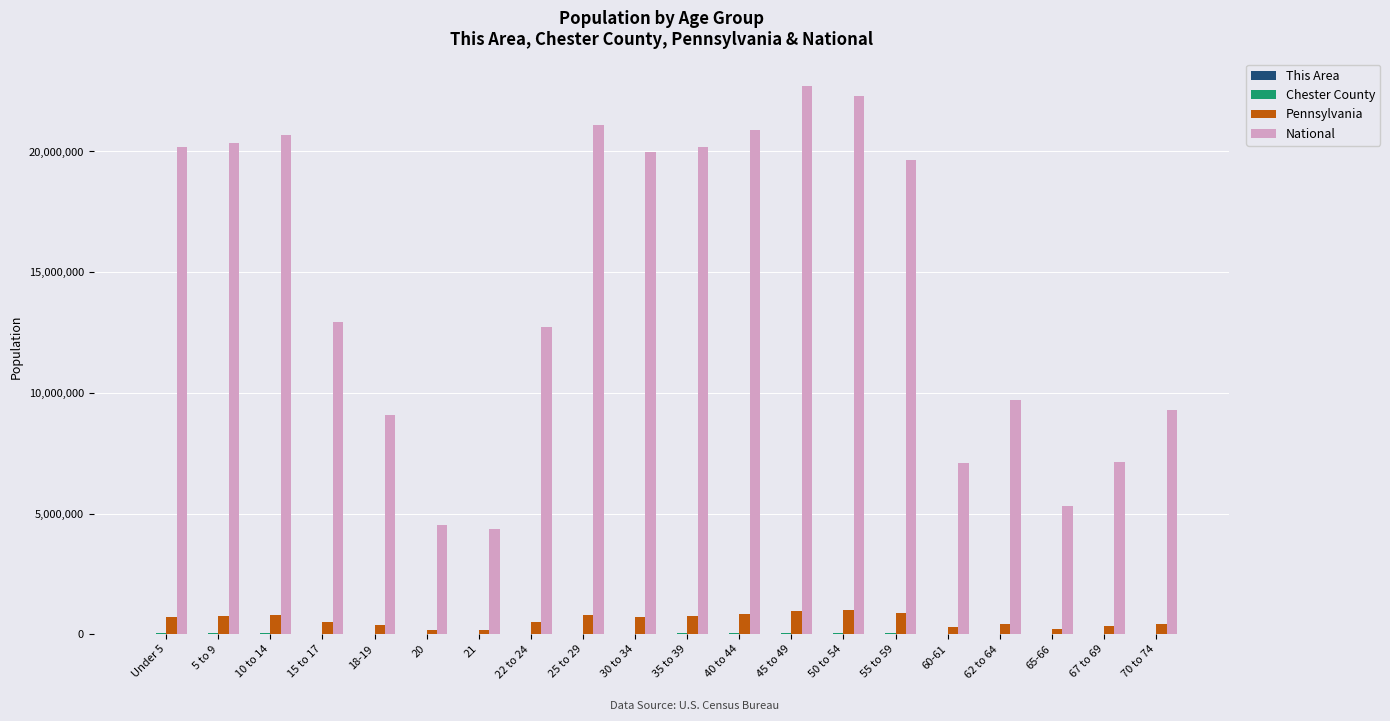

The value of National at 10 to 14 is 10145695. True or false?

False